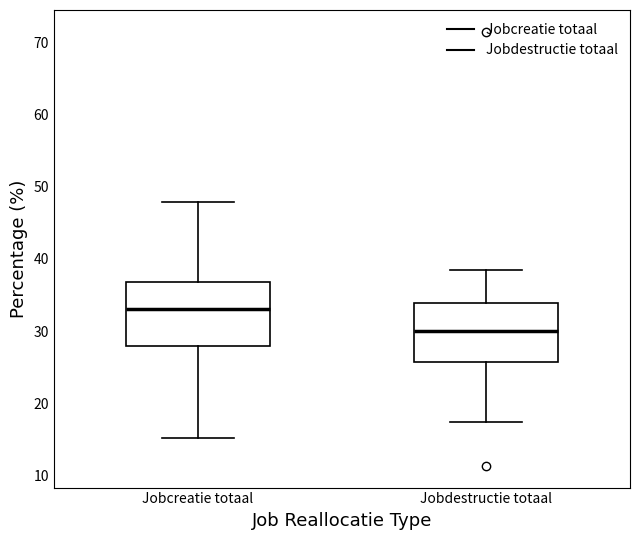

Where does the upper whisker of the box for Jobdestructie totaal end on the y-axis? The values are not printed on the chart, so give them approximately, as read against the axis.

38